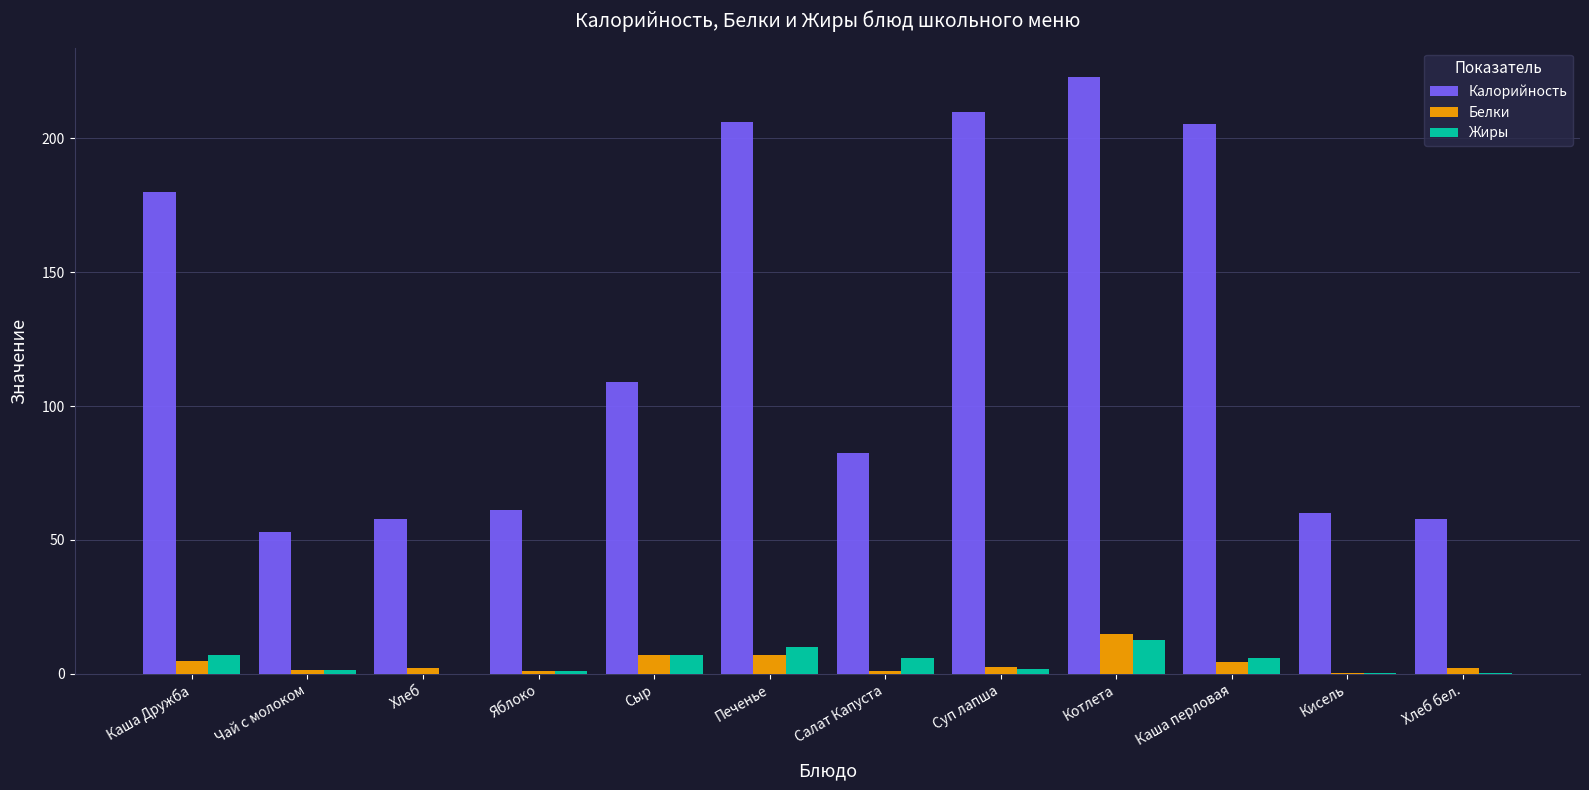

Which category has the highest value in the Калорийность series?

Котлета